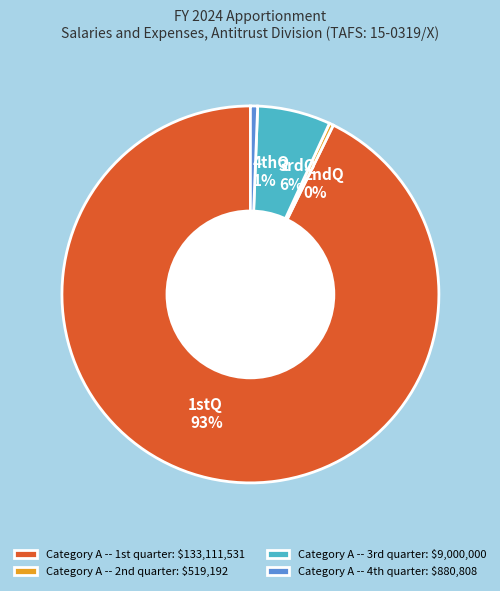

What is the ratio of the value at 4thQ 1% to the value at 2ndQ 0%?

1.7